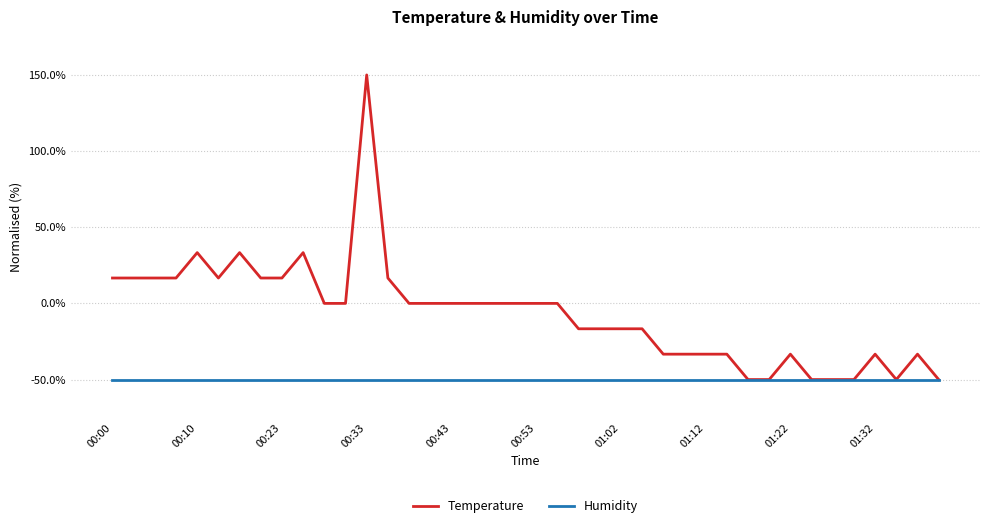

List the series in order of their peak value, highest first.

Temperature, Humidity